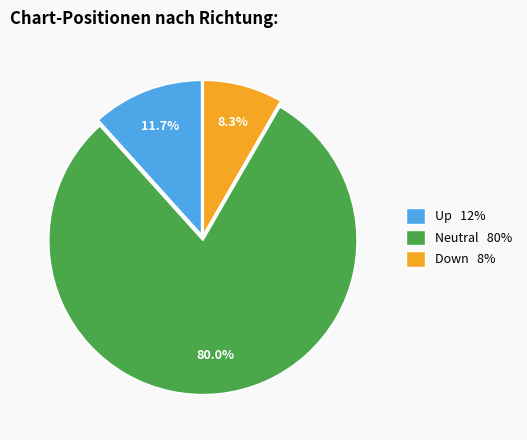

Is the sum of Down 8% and Neutral 80% greater than half?

Yes